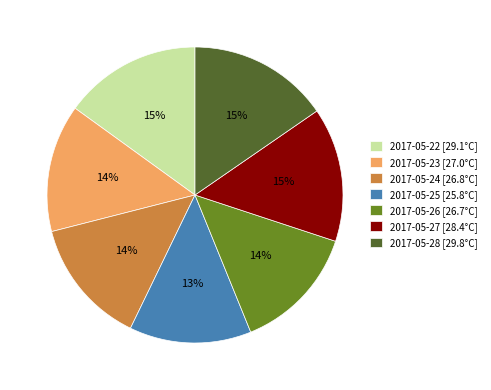

Is there a majority slice in this chart?

No